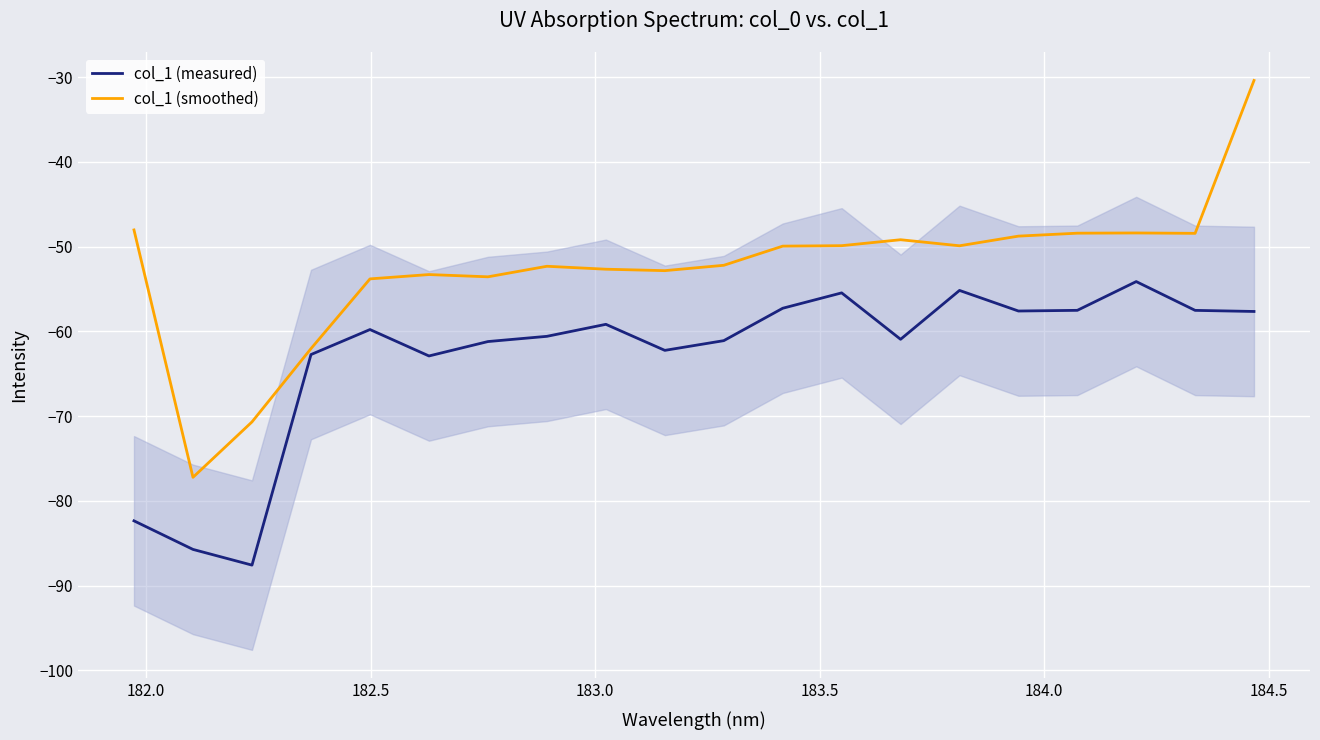

How many lines are shown in the chart?

2